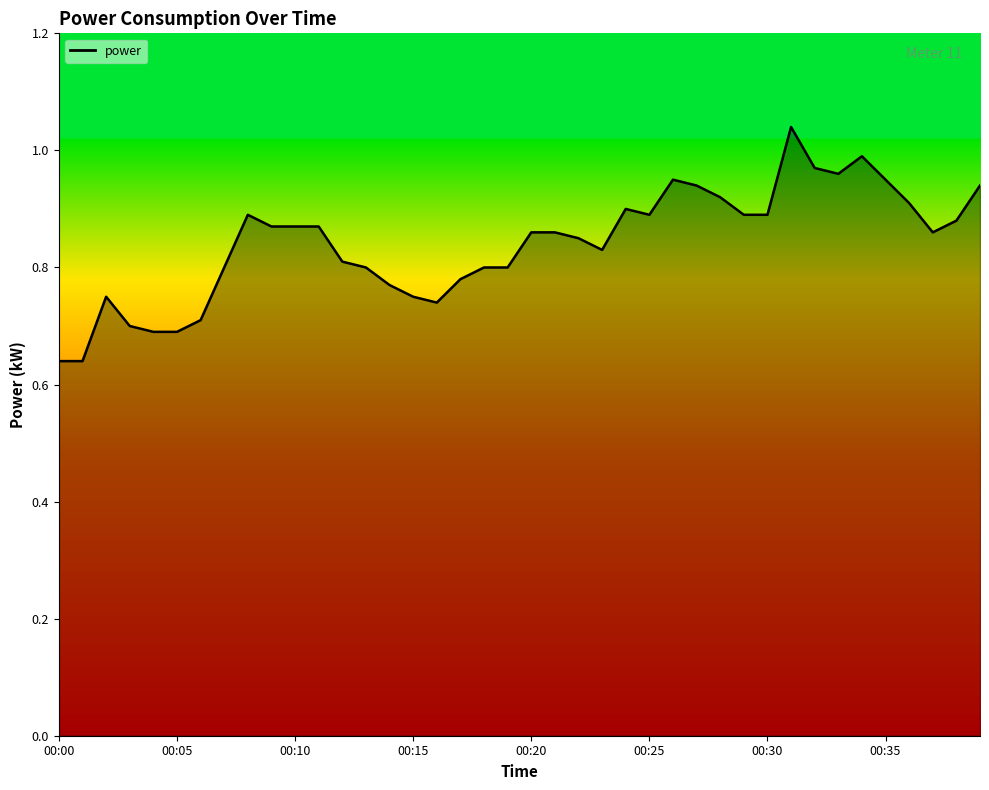

Does the chart have visible grid lines?

No